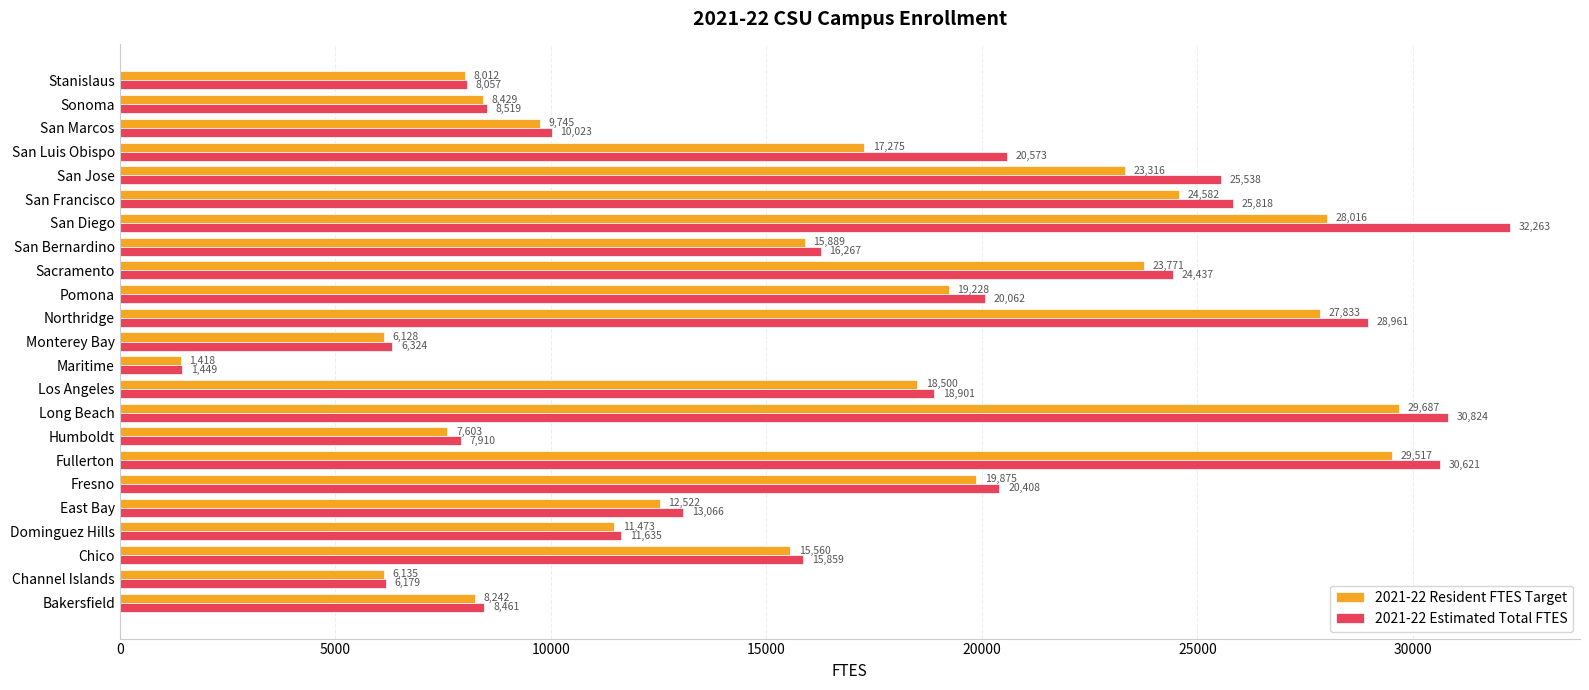

Rank the categories by 2021-22 Resident FTES Target value from lowest to highest.

Maritime, Monterey Bay, Channel Islands, Humboldt, Stanislaus, Bakersfield, Sonoma, San Marcos, Dominguez Hills, East Bay, Chico, San Bernardino, San Luis Obispo, Los Angeles, Pomona, Fresno, San Jose, Sacramento, San Francisco, Northridge, San Diego, Fullerton, Long Beach